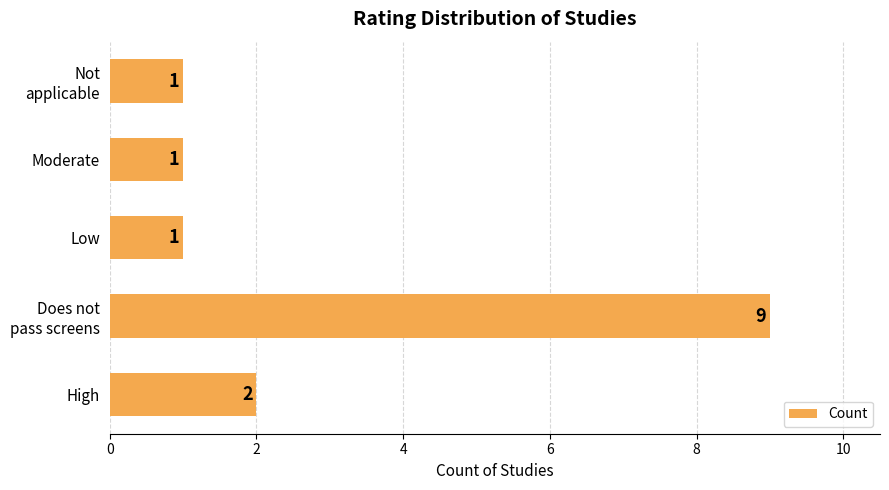

What is the greatest value displayed?

9